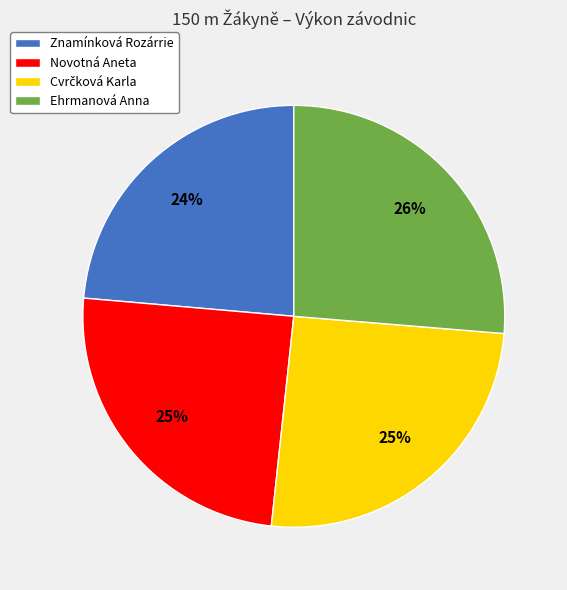

Which slice is the largest?

Ehrmanová Anna